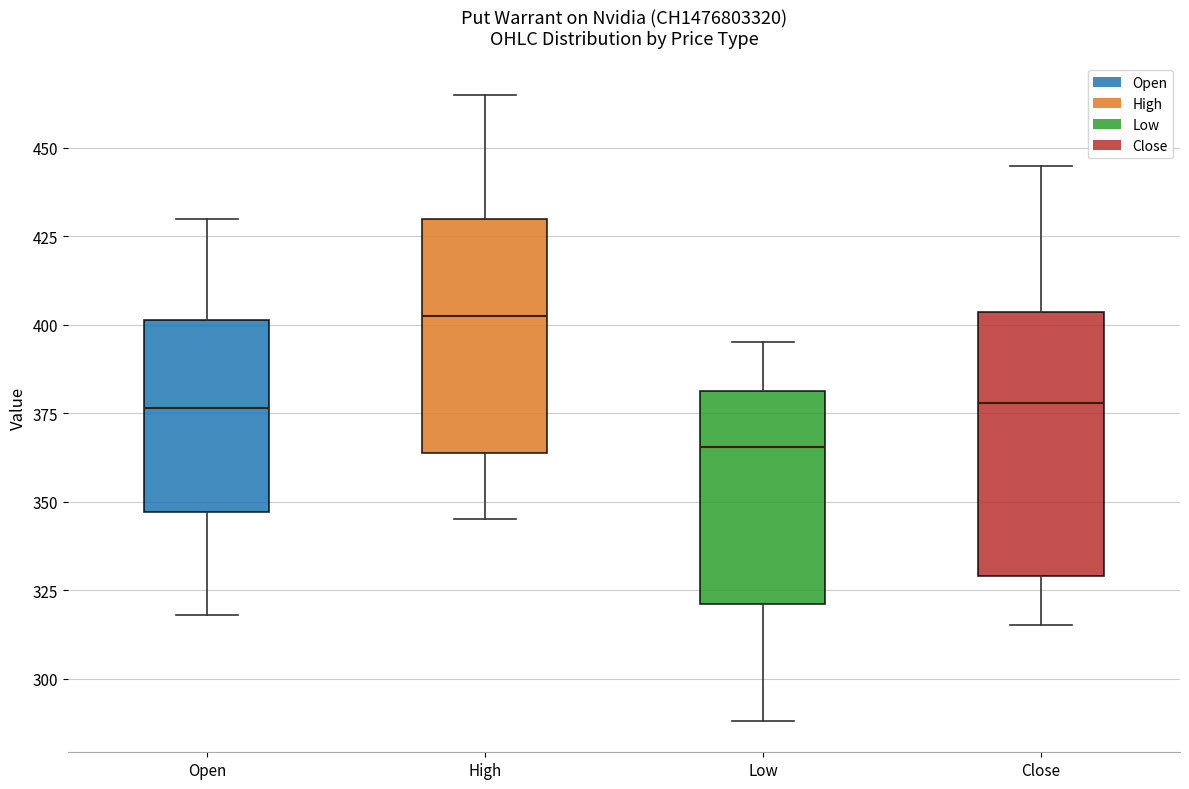

Where does the lower whisker of the box for High end on the y-axis? The values are not printed on the chart, so give them approximately, as read against the axis.

345